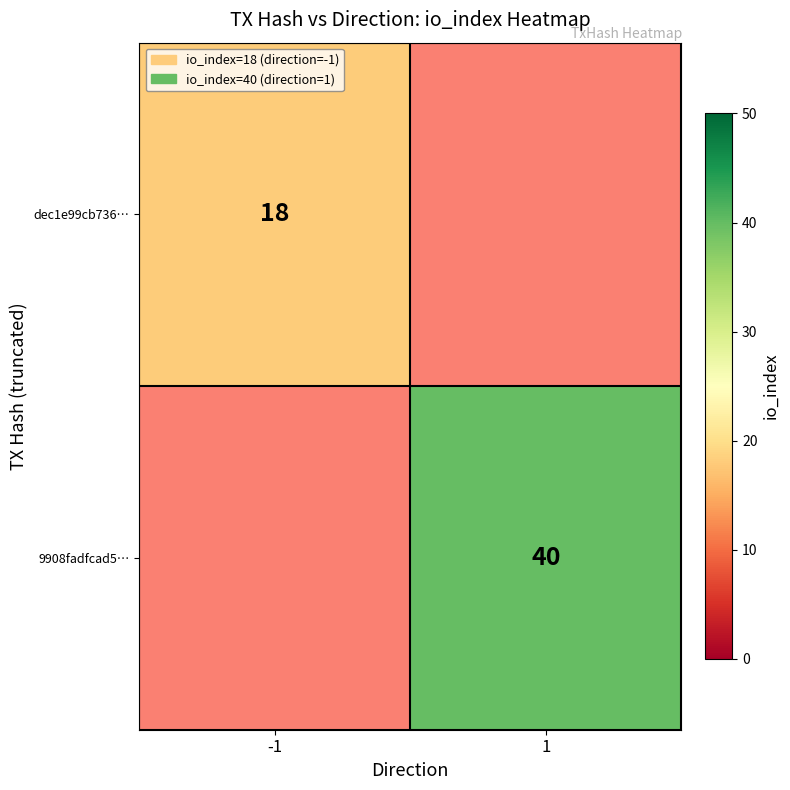

How many categories are shown in the chart?

2